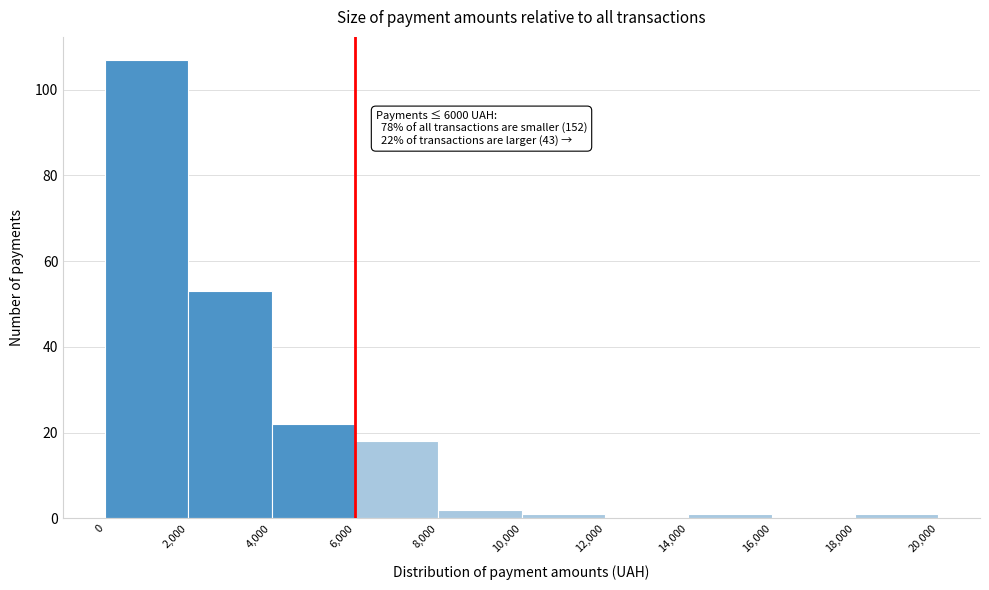

Over which range of the x-axis is the bar tallest?

0 to 2,000